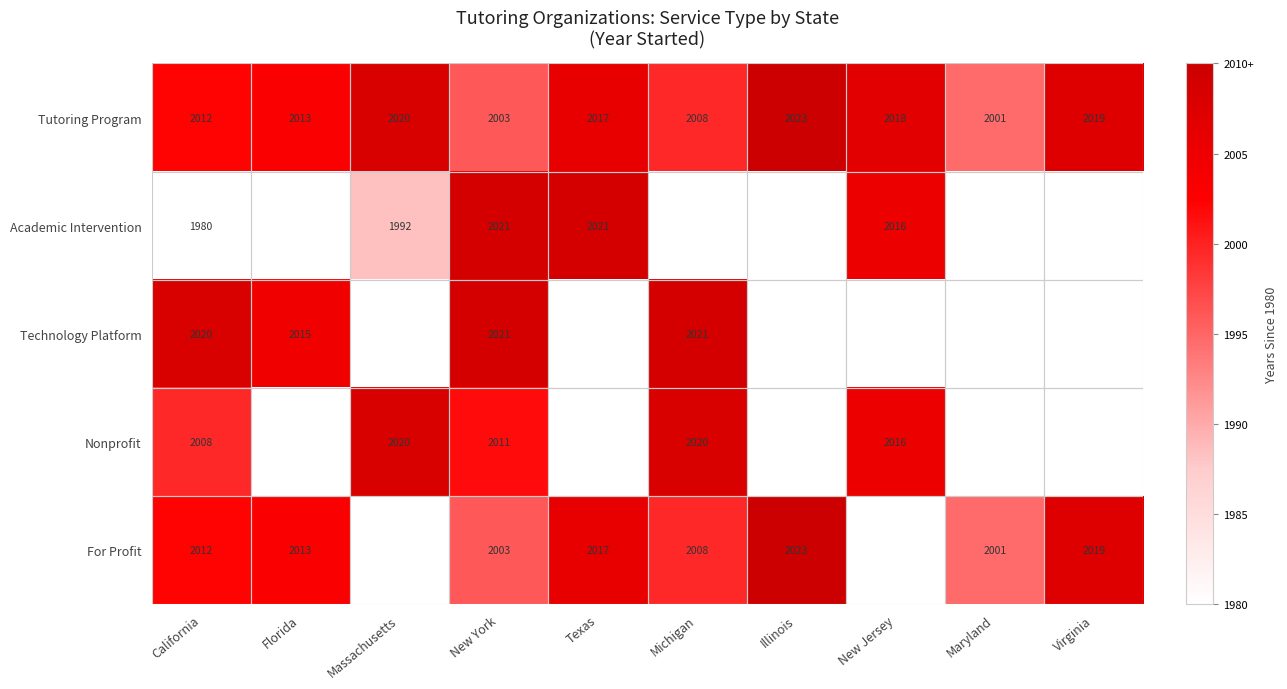

Which category has the highest value across all series?

Illinois